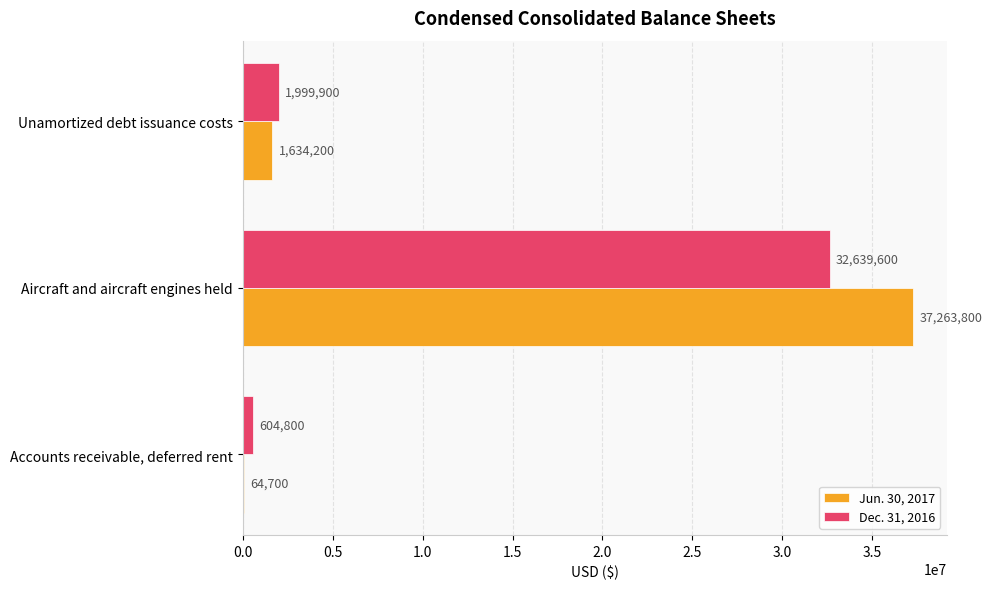

What is the sum of the Dec. 31, 2016 values at Unamortized debt issuance costs and Aircraft and aircraft engines held?

34639500